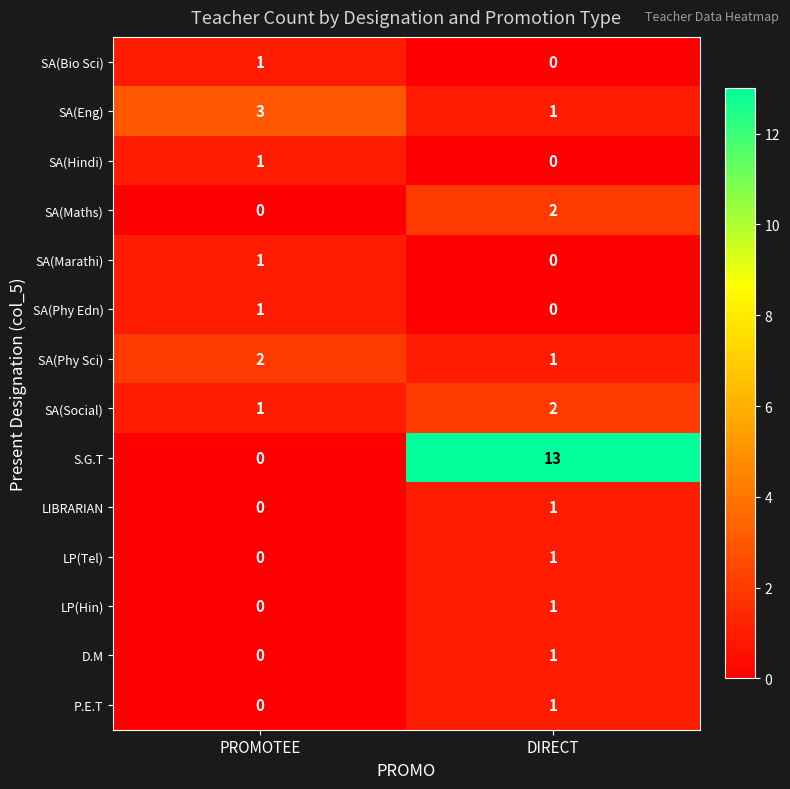

Between PROMOTEE and DIRECT, which series saw the biggest shift?

S.G.T